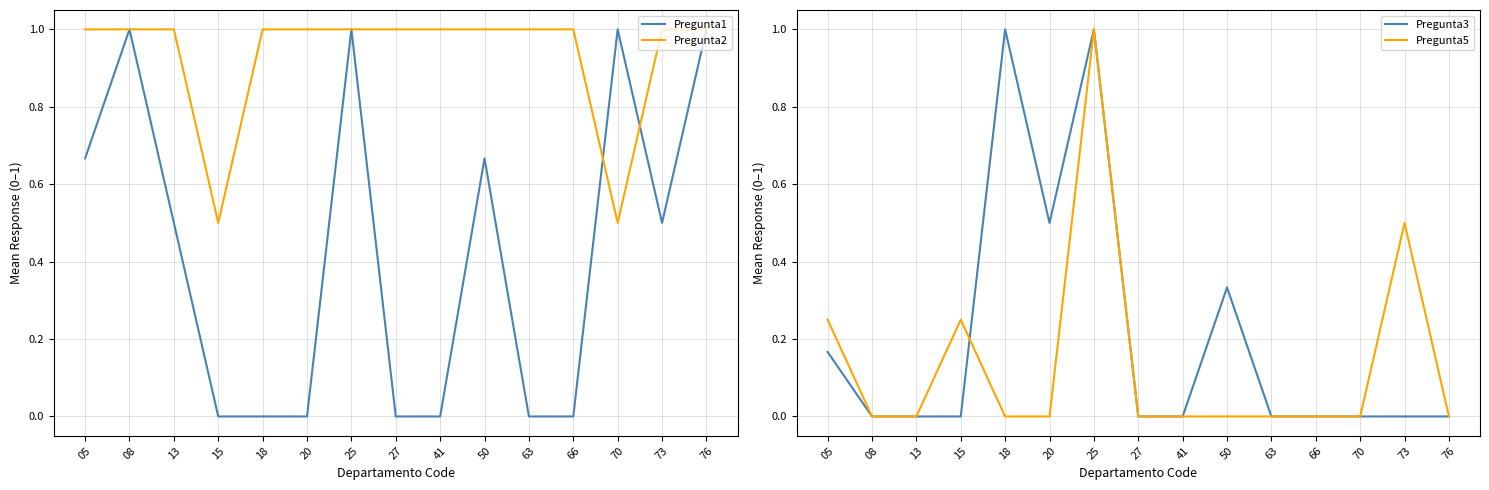

Is it true that Pregunta3 equals 0.7 at 63?

False